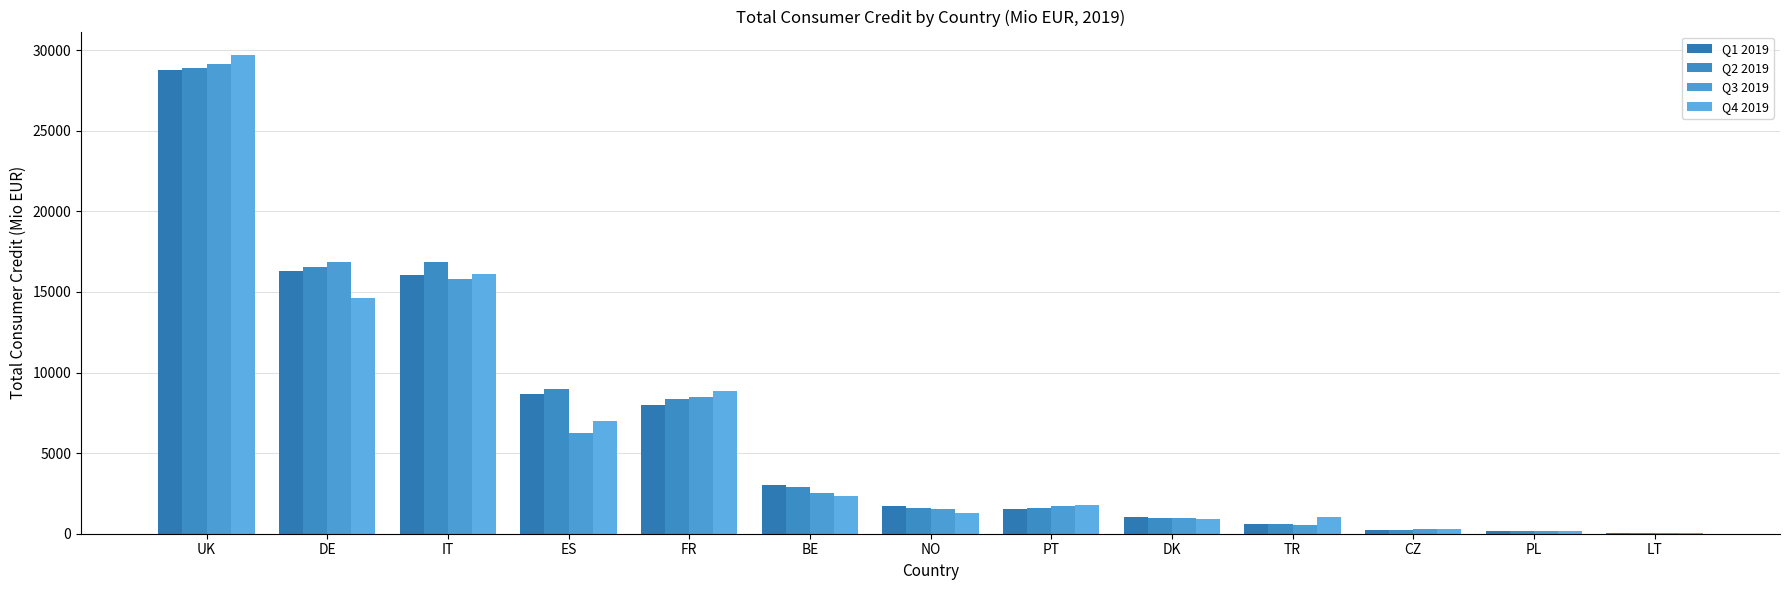

What position from the left is ES?

4